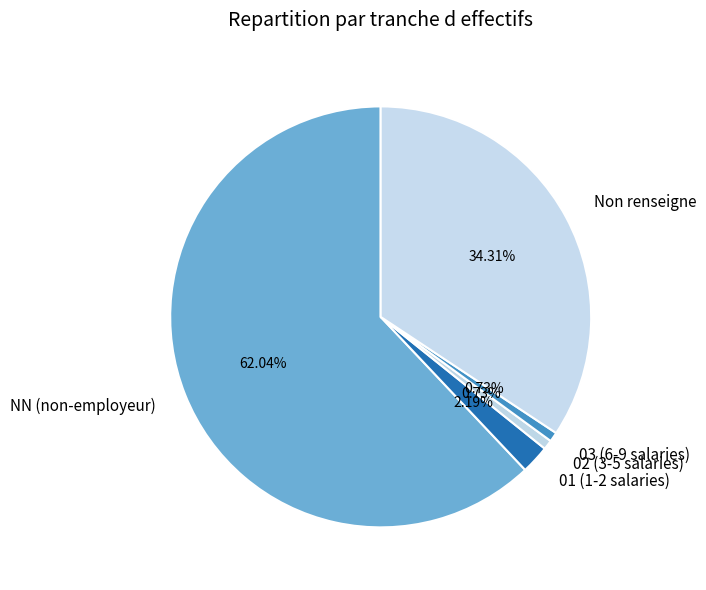

Does 03 (6-9 salaries) account for over 50% of the chart?

No